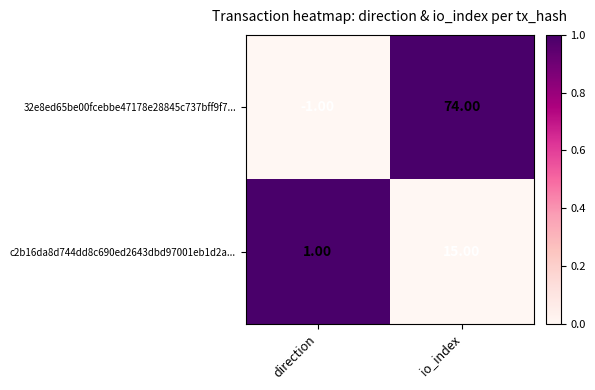

What is the average value of the c2b16da8d744dd8c690ed2643dbd97001eb1d2a... series?

8